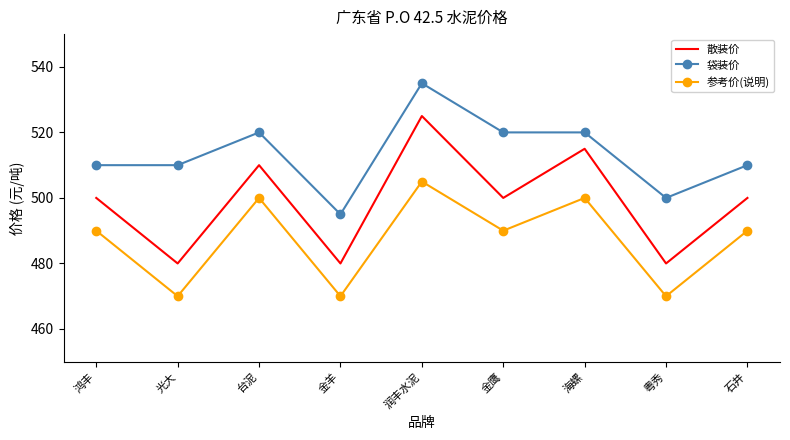

True or false: 散装价 and 参考价(说明) cross at least once.

False